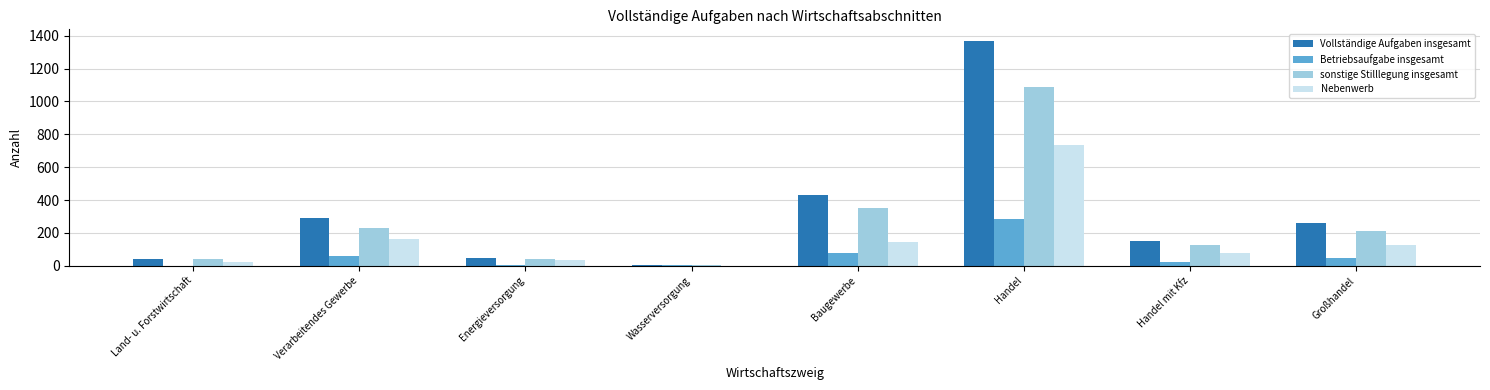

What are all the series names shown in the legend?

Vollständige Aufgaben insgesamt, Betriebsaufgabe insgesamt, sonstige Stilllegung insgesamt, Nebenwerb